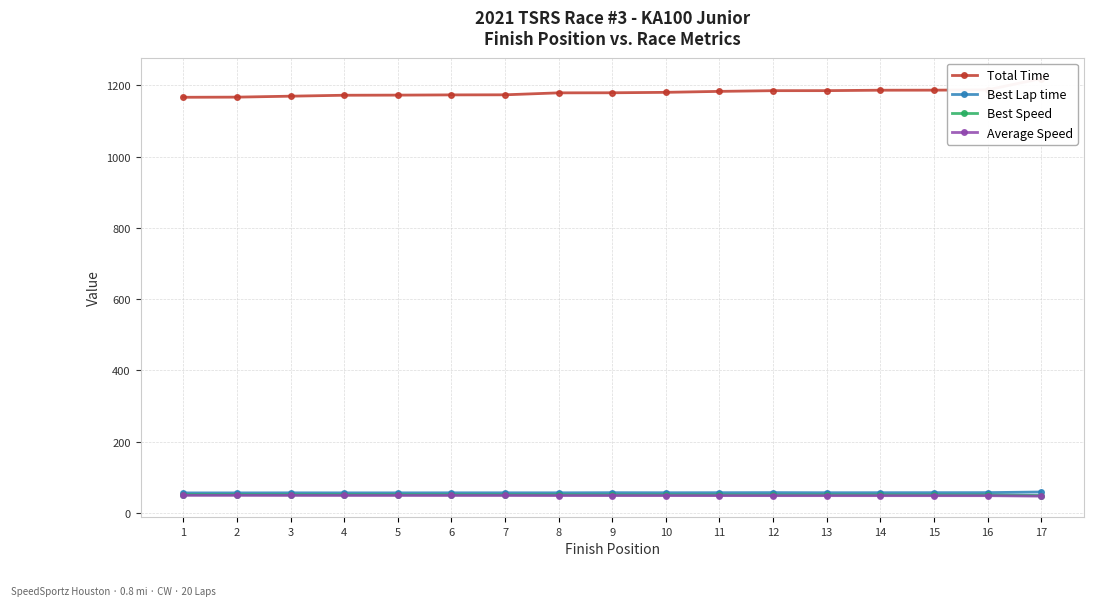

Reading left to right, list all the values displayed in this chart.

Total Time: 1=1166.8	2=1167.2	3=1169.8	4=1172.5	5=1172.8	6=1173.5	7=1173.7	8=1179.2	9=1179.4	10=1180.6	11=1183.3	12=1185.3	13=1185.4	14=1186.6	15=1186.7	16=1187.6	17=1219.3
Best Lap time: 1=56.2	2=56.3	3=56.5	4=56.4	5=56.4	6=56.5	7=56.5	8=56.5	9=56.9	10=56.7	11=56.9	12=57.1	13=56.8	14=56.9	15=56.9	16=57.1	17=58.8
Best Speed: 1=51.2	2=51.2	3=51.0	4=51.1	5=51.1	6=51.0	7=50.9	8=51.0	9=50.6	10=50.8	11=50.7	12=50.5	13=50.7	14=50.7	15=50.6	16=50.5	17=49.0
Average Speed: 1=49.4	2=49.4	3=49.2	4=49.1	5=49.1	6=49.1	7=49.1	8=48.8	9=48.8	10=48.8	11=48.7	12=48.6	13=48.6	14=48.5	15=48.5	16=48.5	17=47.2